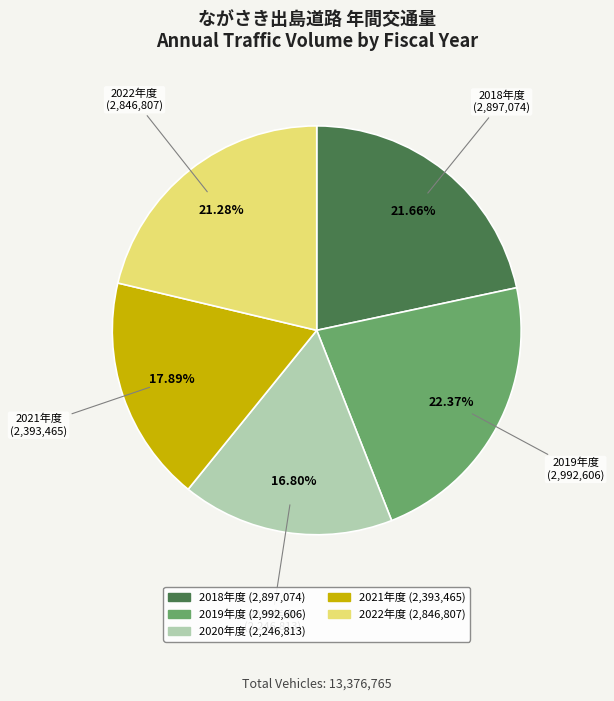

What is the ratio of the value at 2021年度 to the value at 2020年度?

1.1